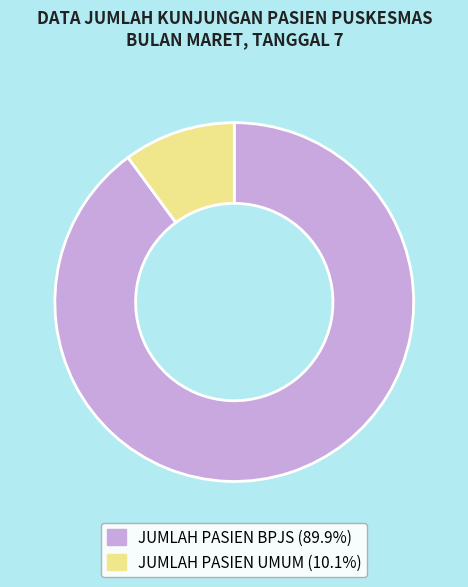

Which slice is the largest?

JUMLAH PASIEN BPJS